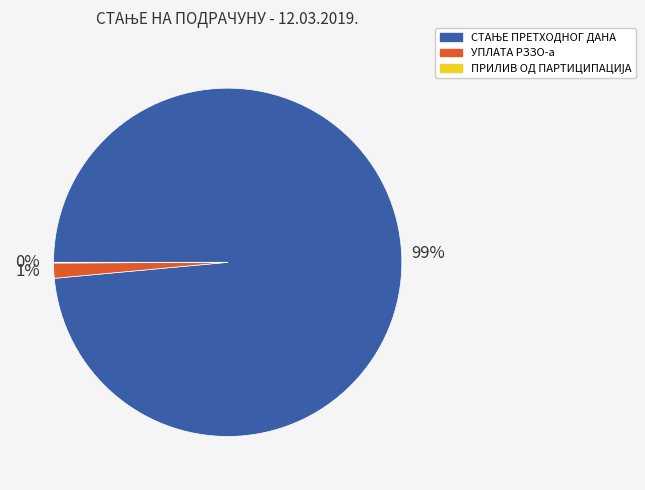

To the nearest percent, what is the average slice percentage?

33%